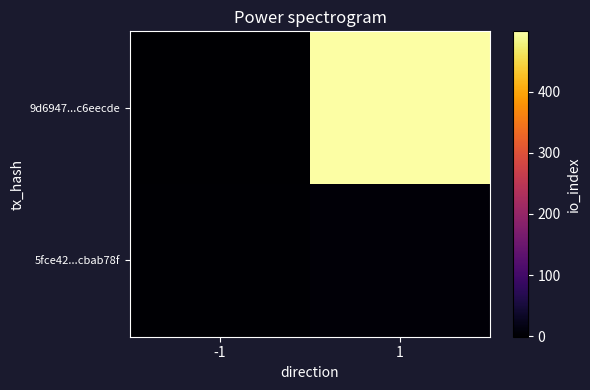

Which series has the largest range (max minus min)?

9d6947...c6eecde